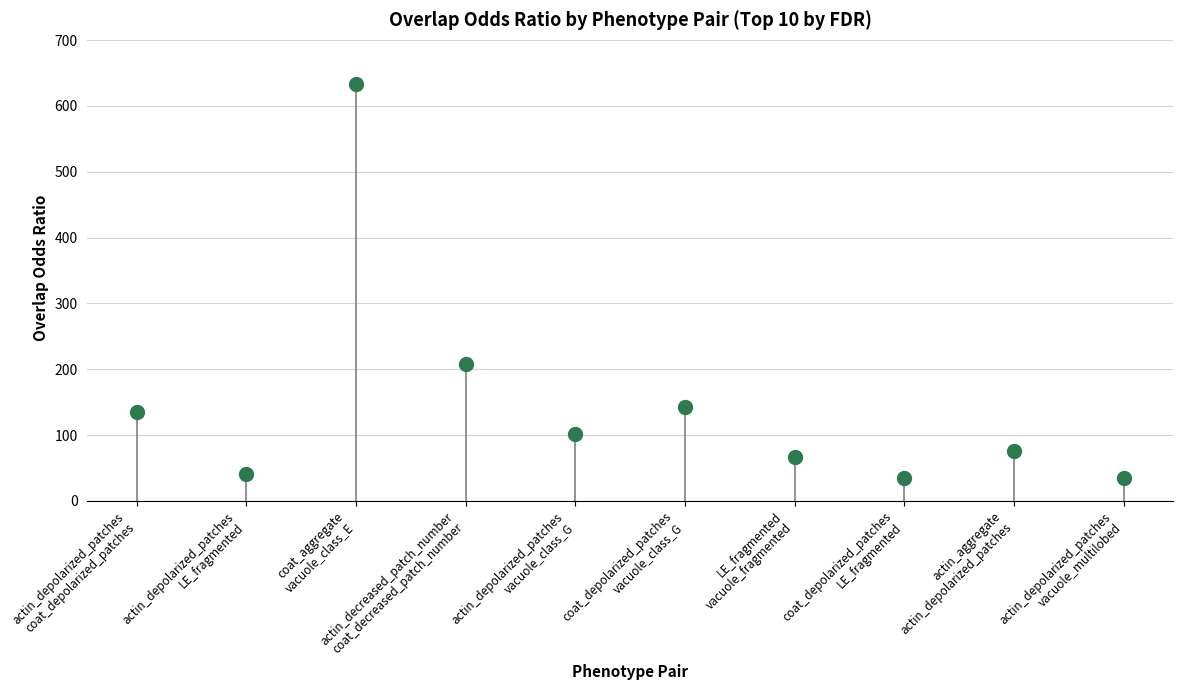

What is the range of Y values (max minus min)?

598.5